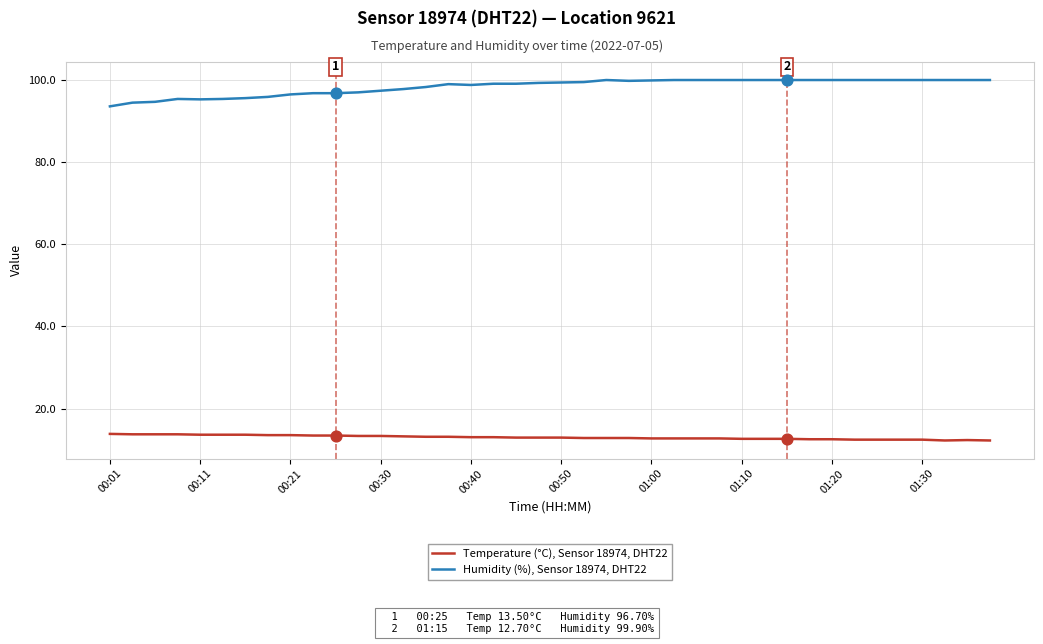

True or false: Humidity (%), Sensor 18974, DHT22 and Temperature (°C), Sensor 18974, DHT22 cross at least once.

False